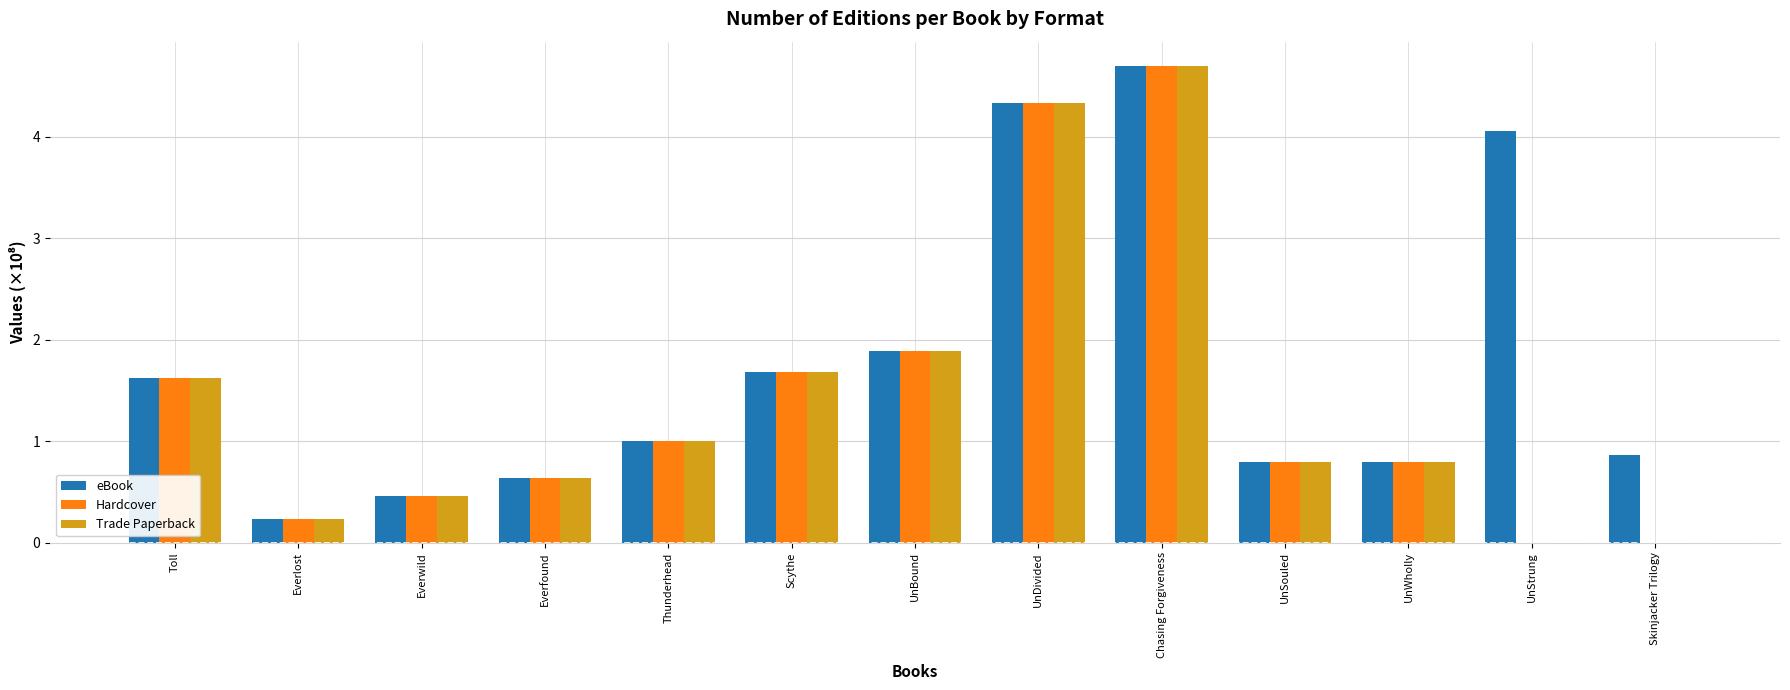

What is the sum of the eBook values at Thunderhead and UnDivided?

5.3